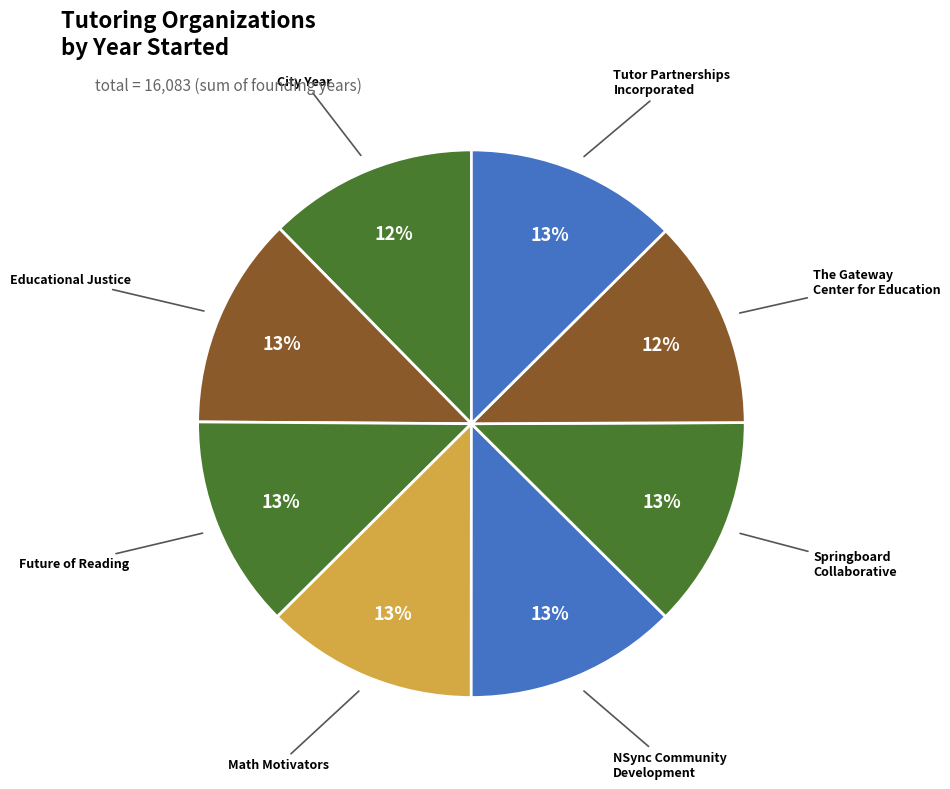

What is the largest slice in the pie chart?

NSync Community
Development